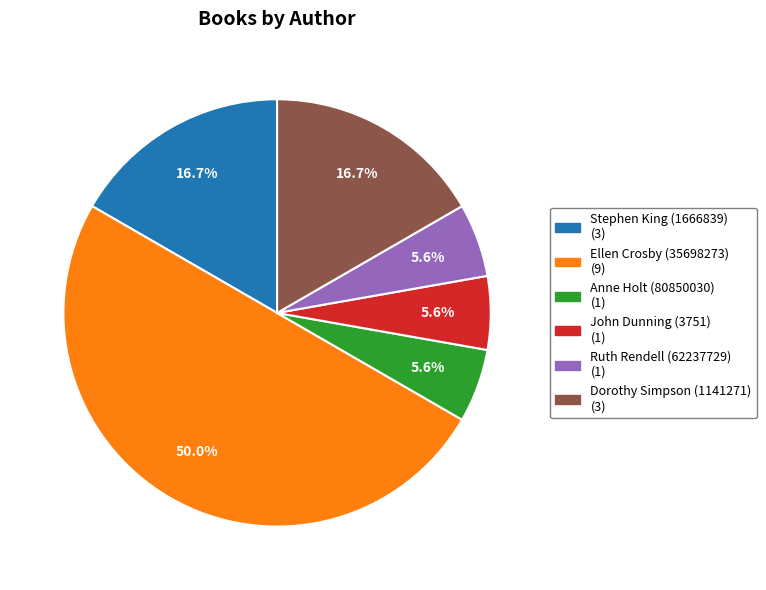

Which category has the biggest portion of the pie?

Ellen Crosby (35698273)